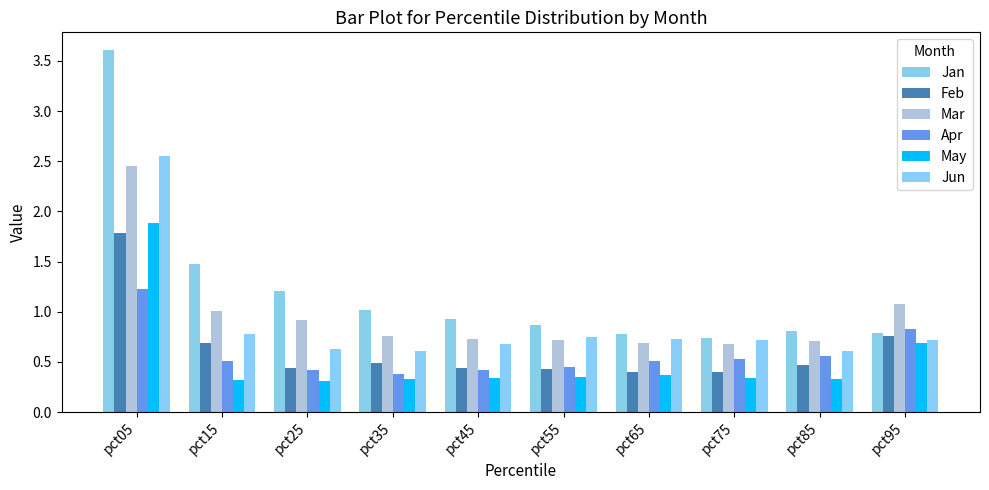

What is the total value across all series at pct45?

3.5